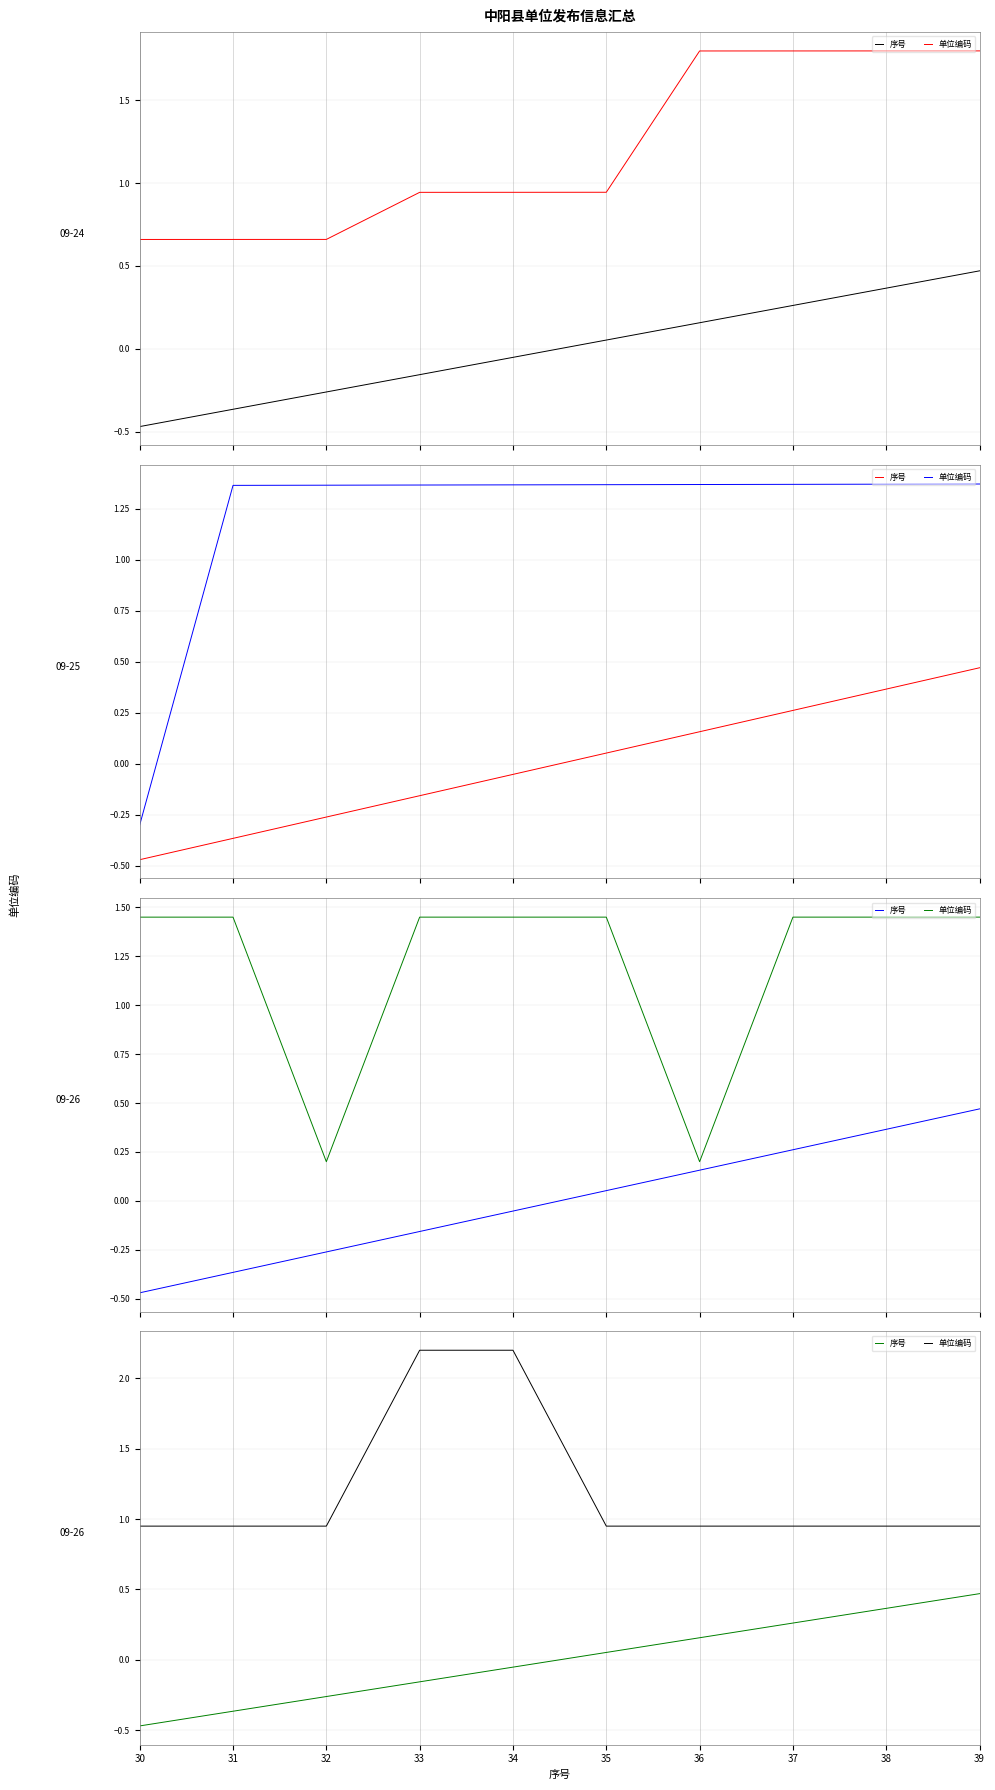

Is the value of 序号 at 36 greater than the value of 单位编码 at 36?

No